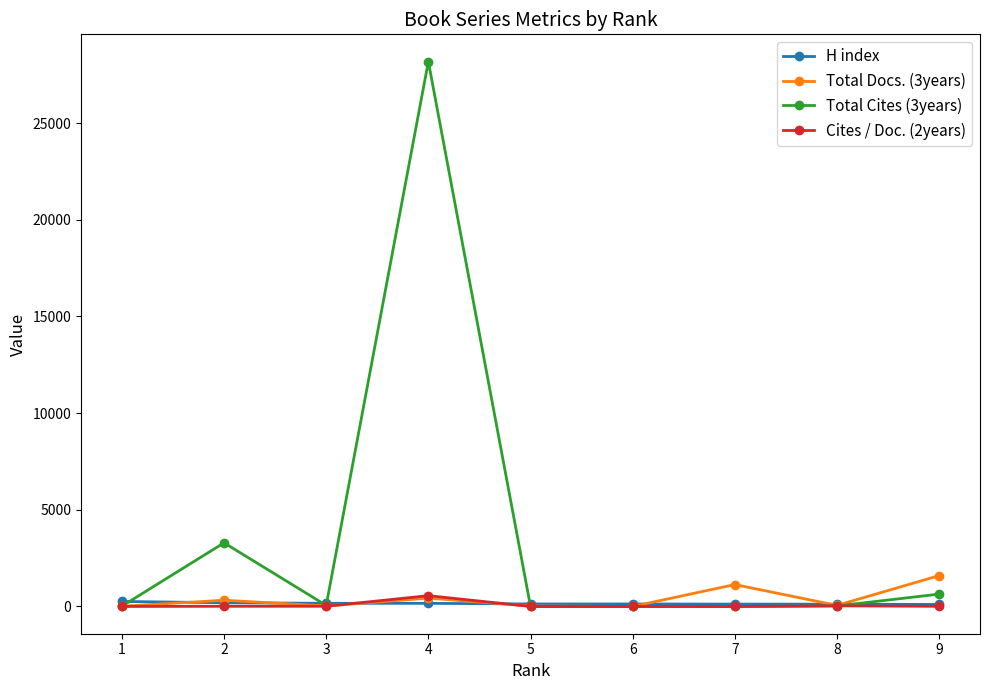

Where is Total Cites (3years) nearest to the value 14091?

2